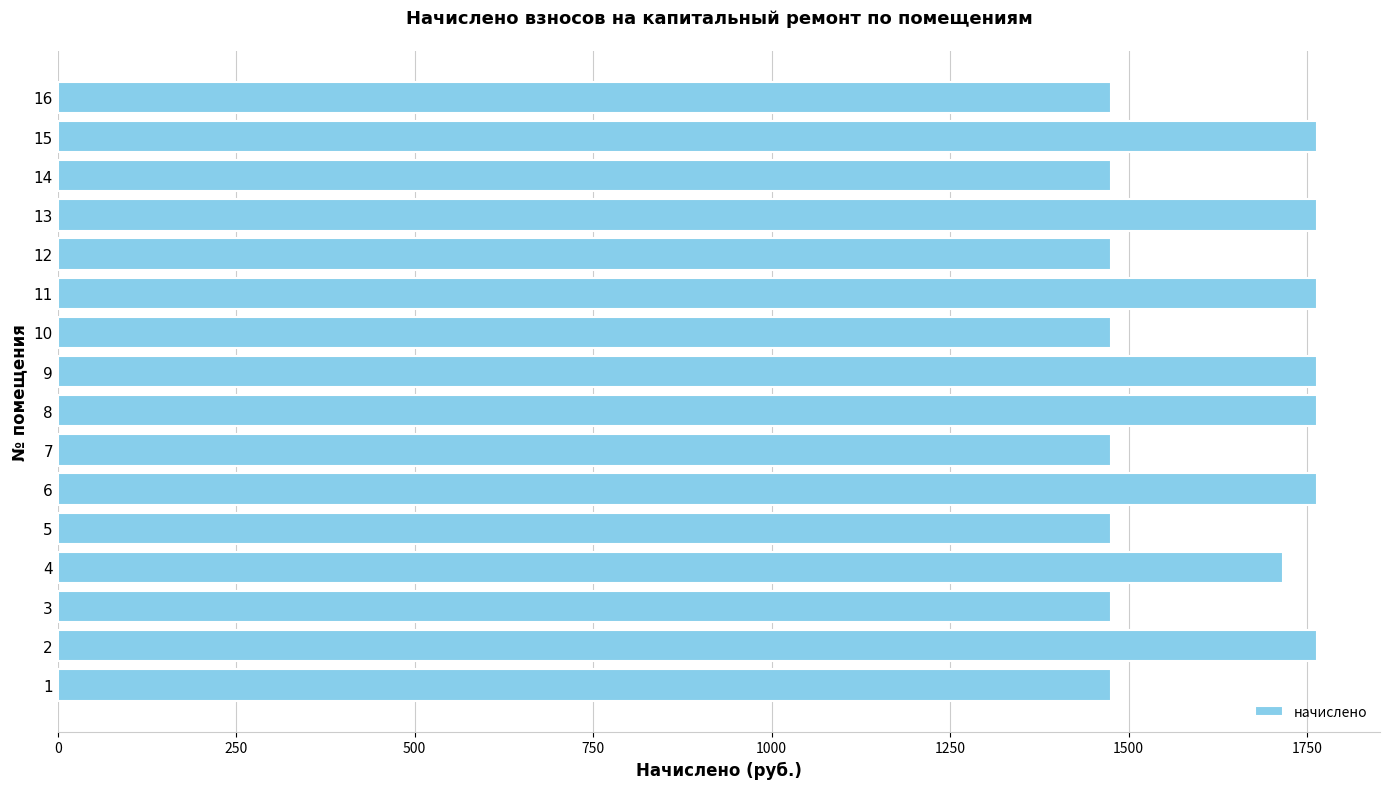

How many bars are there in total?

16